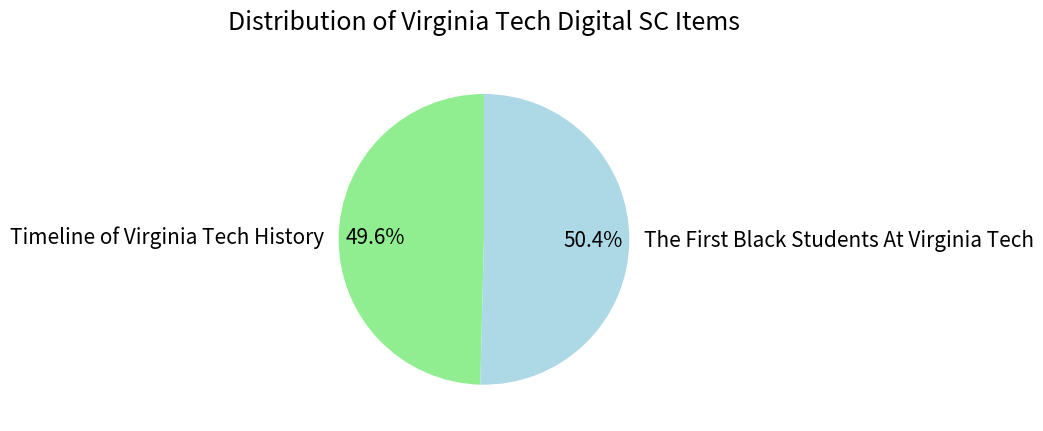

Which category has the biggest portion of the pie?

The First Black Students At Virginia Tech